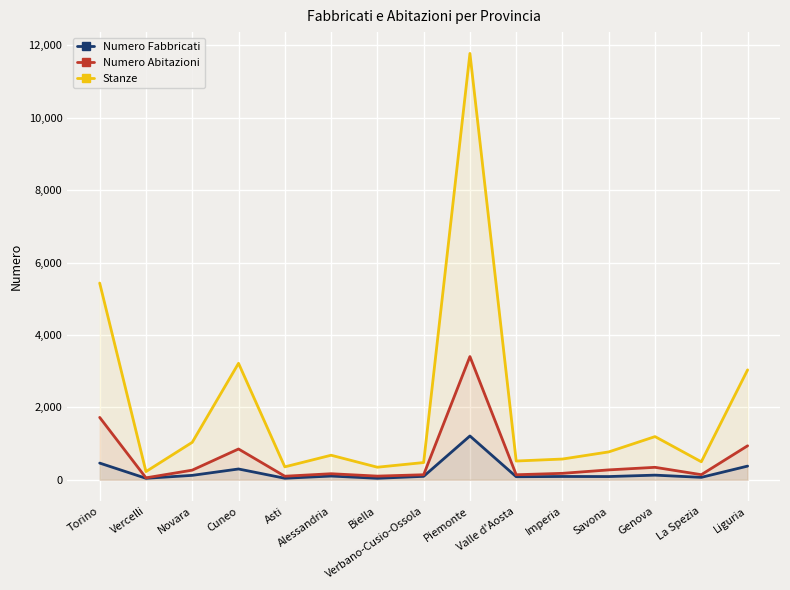

What is the greatest value displayed?

11778